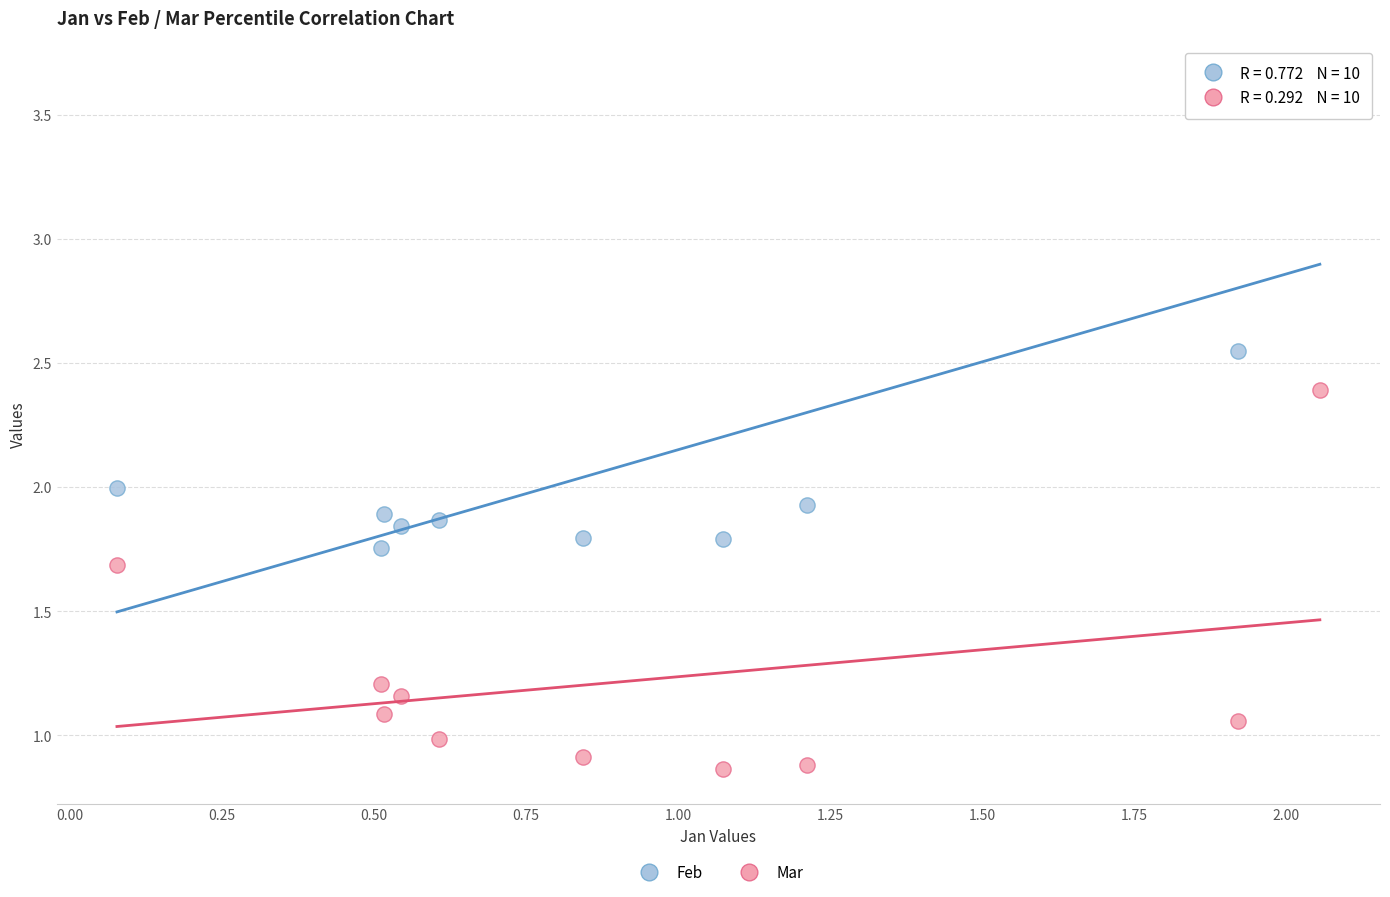

Which series contains the lowest Y value?

Mar